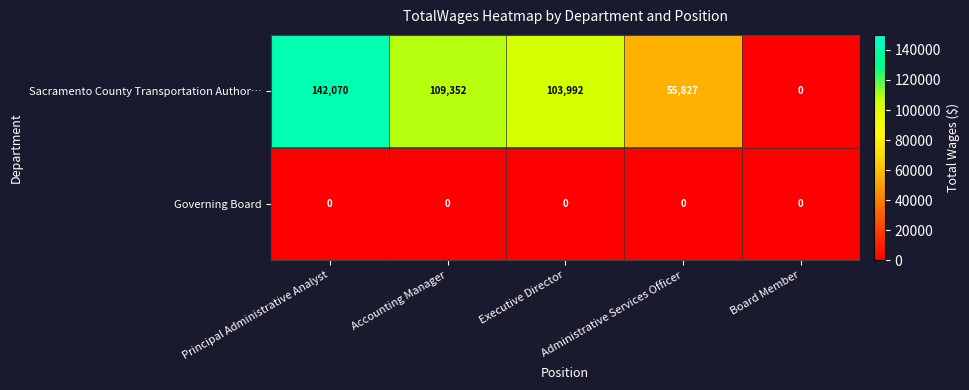

What is the sum of all Sacramento County Transportation Author… values?

411241